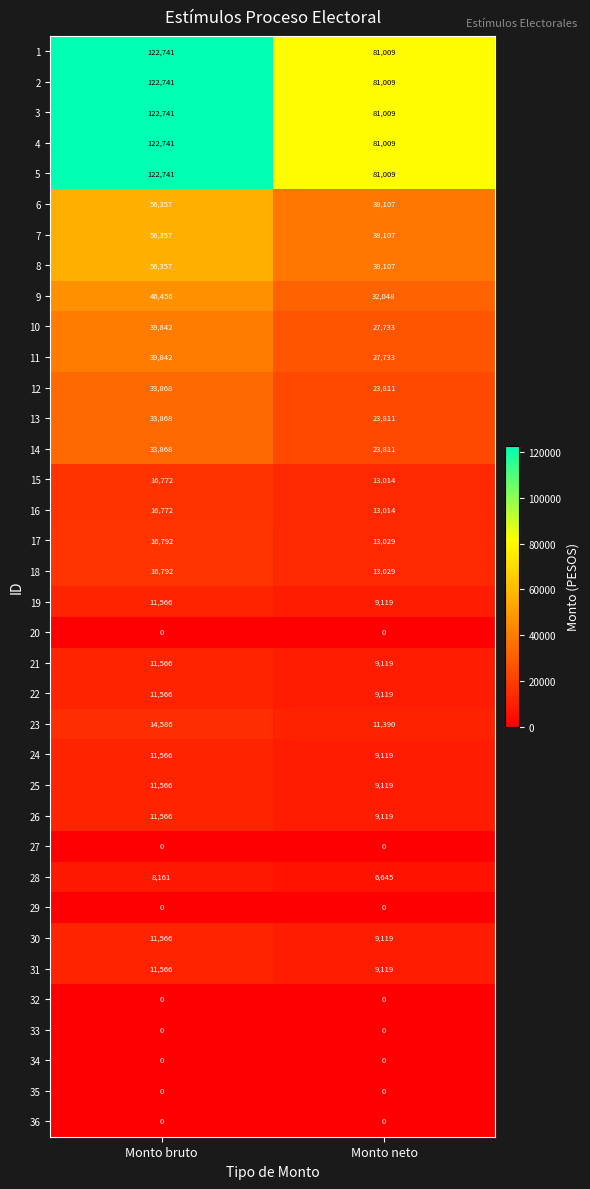

The value of 18 at Monto neto is 13029. True or false?

True